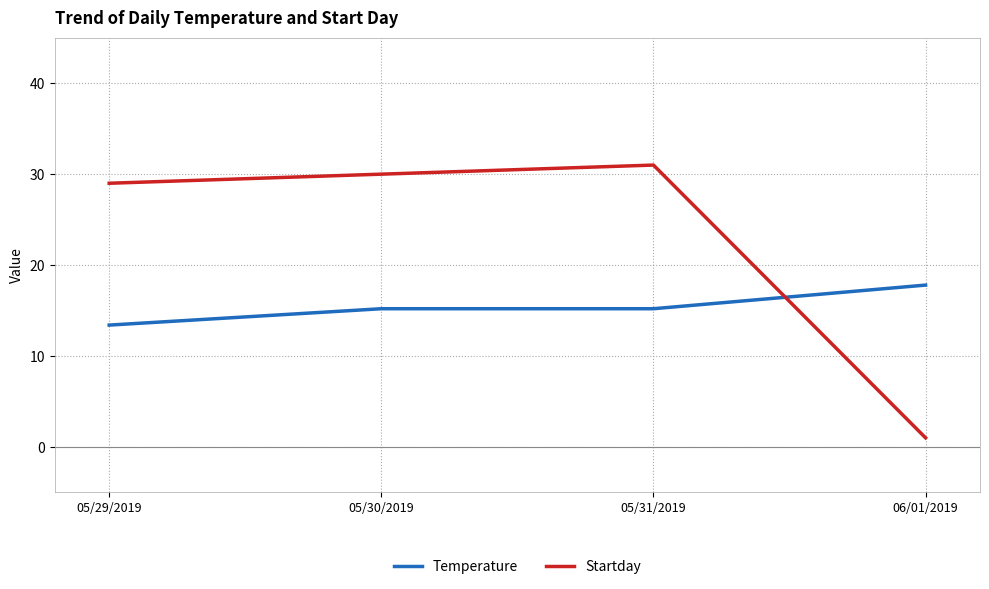

At how many categories does at least one series exceed 7?

4